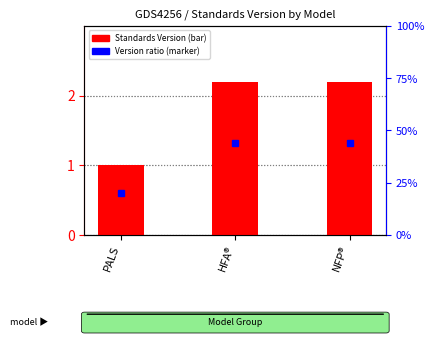

Rank the categories by value from lowest to highest.

PALS, HFA®, NFP®